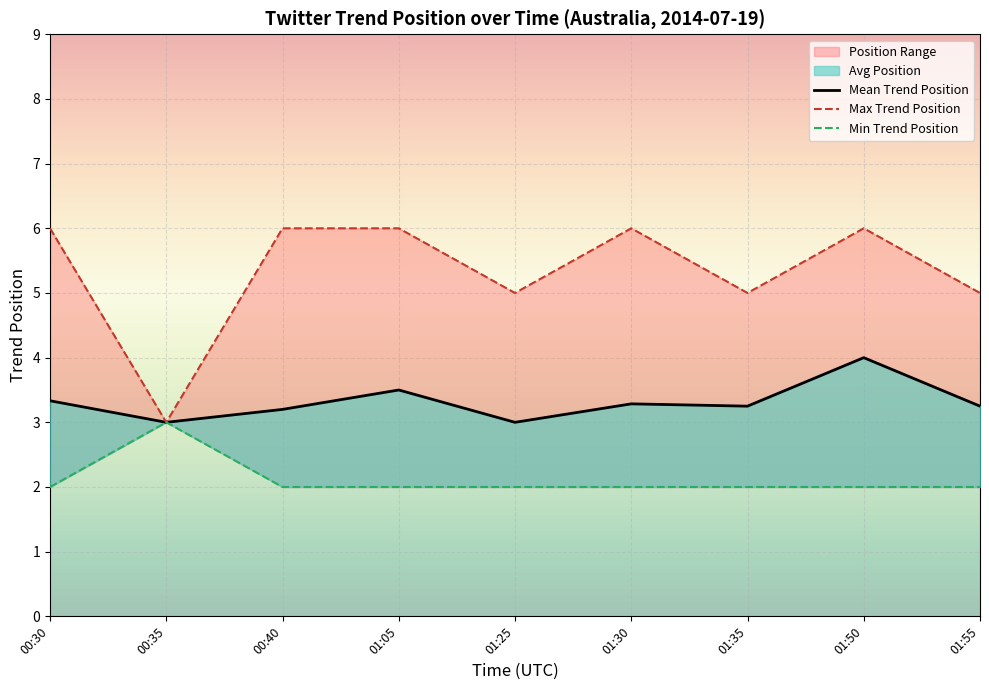

True or false: AVG_POSITION has more than 1 interior local peaks.

True